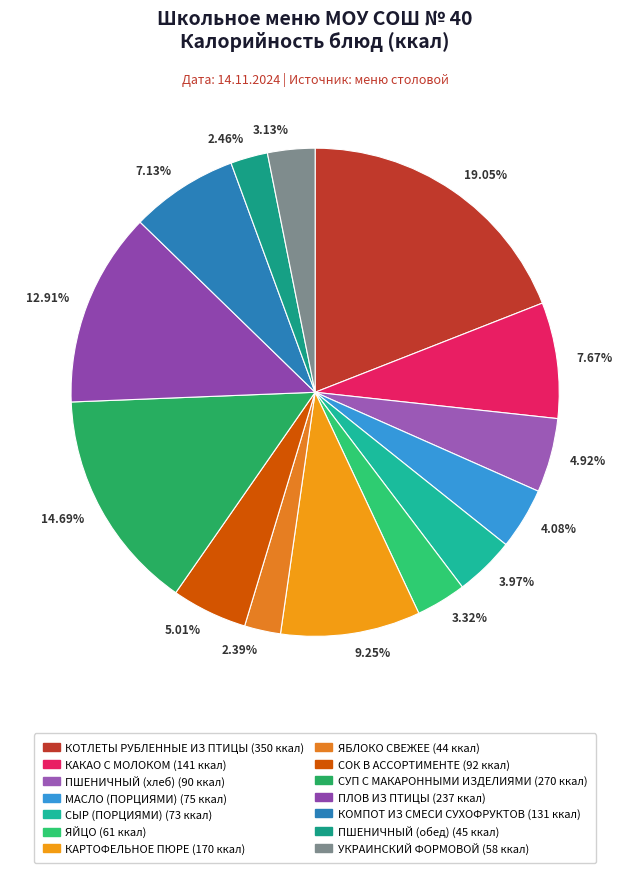

To the nearest percent, what is the difference between the ПШЕНИЧНЫЙ (обед) and ПШЕНИЧНЫЙ (хлеб) slice percentages?

2%